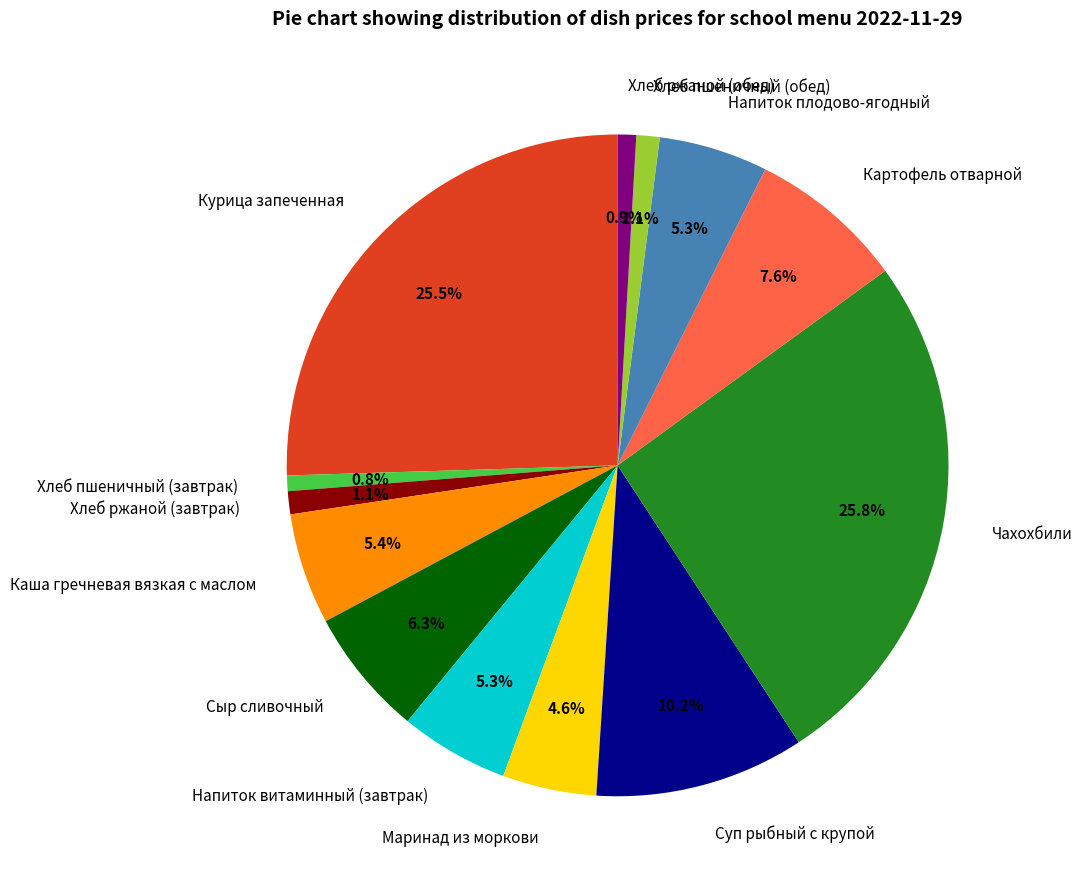

Does Каша гречневая вязкая с маслом represent more than half of the total?

No